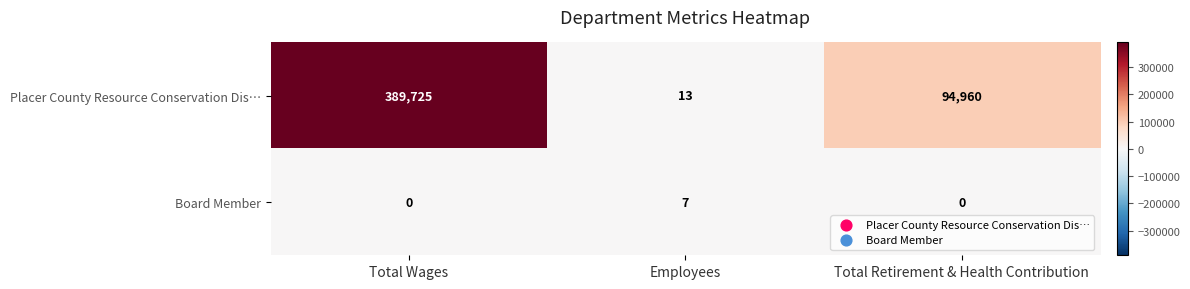

What is the average value of the Placer County Resource Conservation Dis… series?

161566